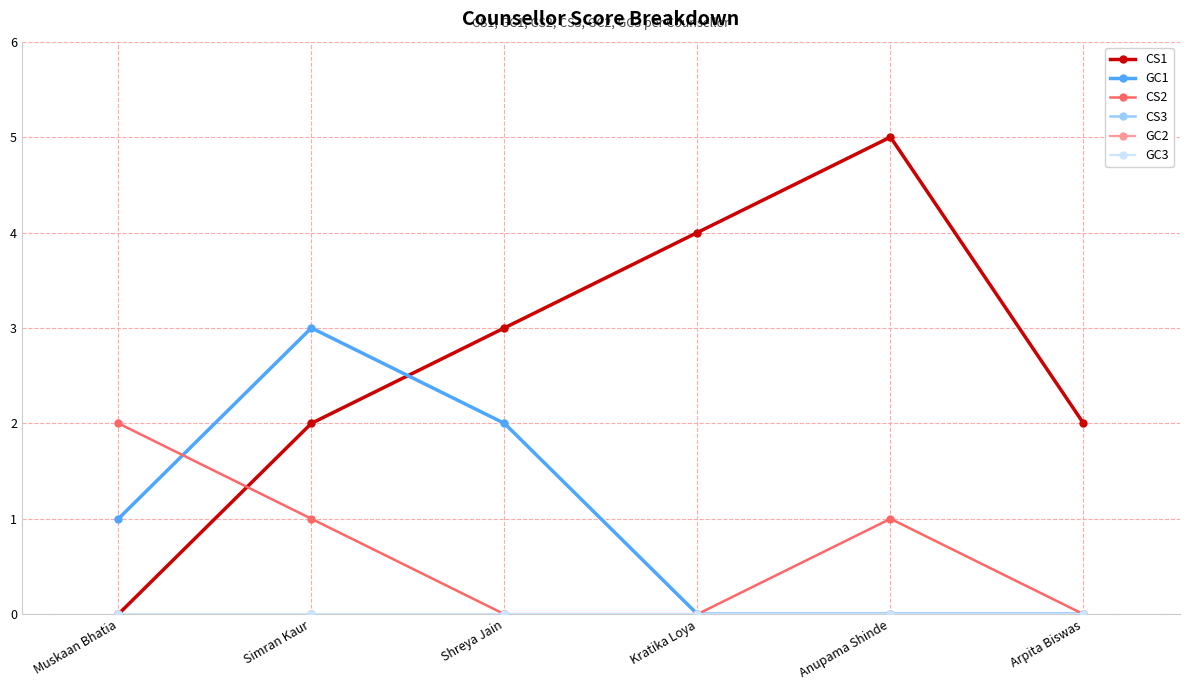

At which label does CS2 first exceed 1?

Muskaan Bhatia